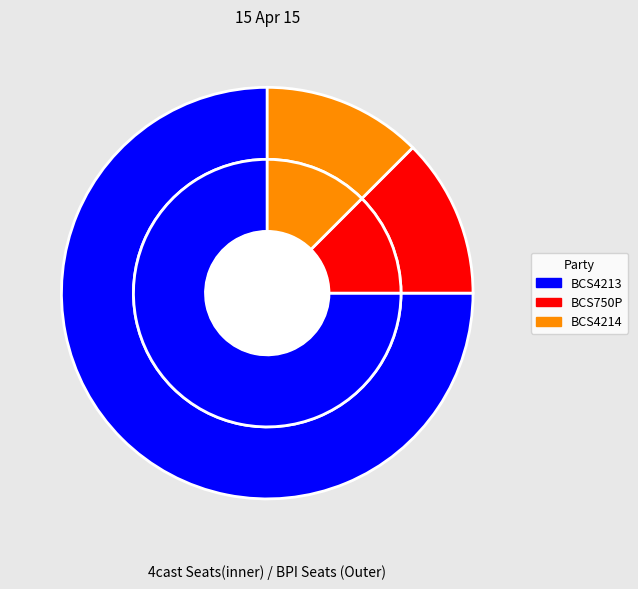

Is it true that BCS4214 is 12% of the pie?

True